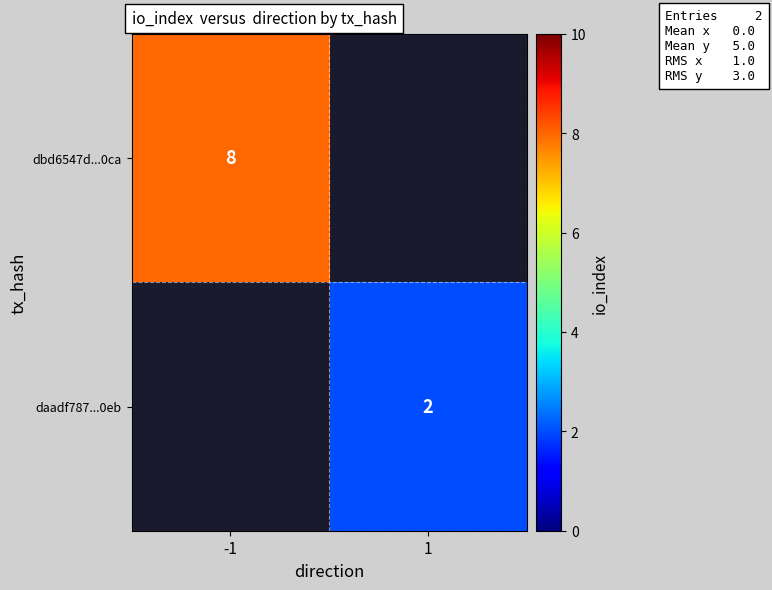

Is it true that dbd6547d...0ca equals 3 at -1?

False